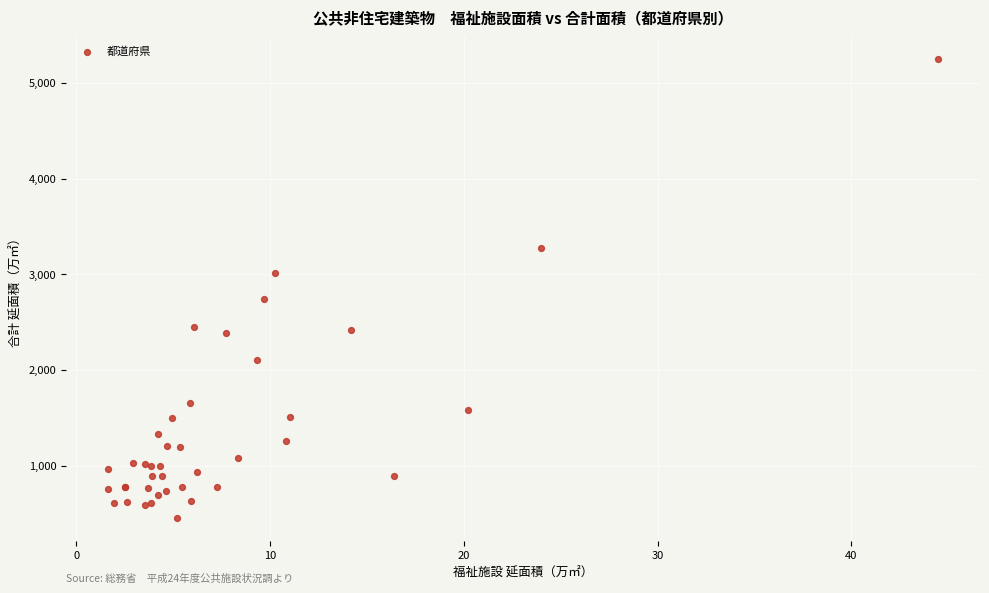

What Y value in the scatter plot is closest to 2850?

2737.7